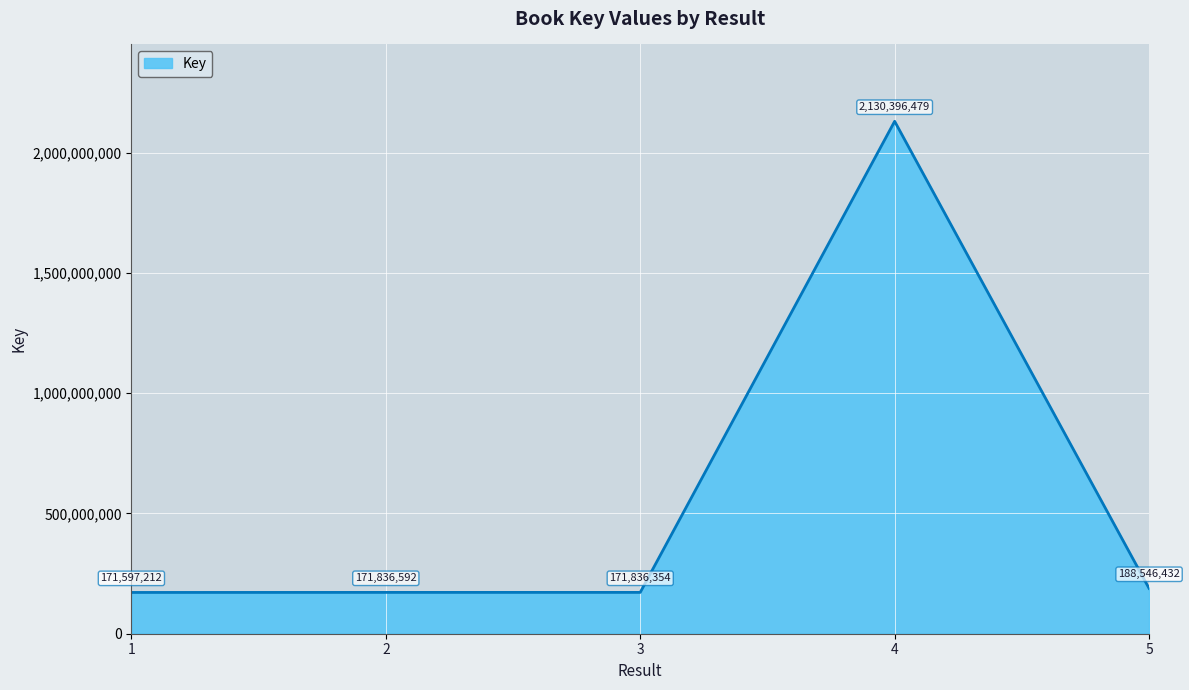

Rank the categories by value from lowest to highest.

1, 3, 2, 5, 4